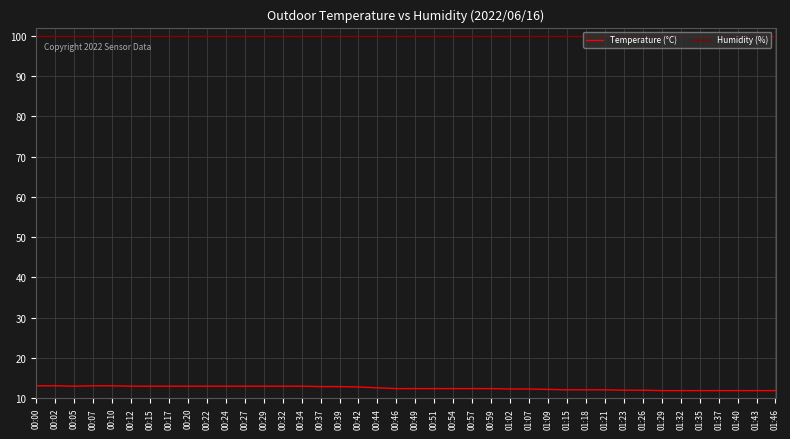

What is the minimum value shown in the chart?

11.9